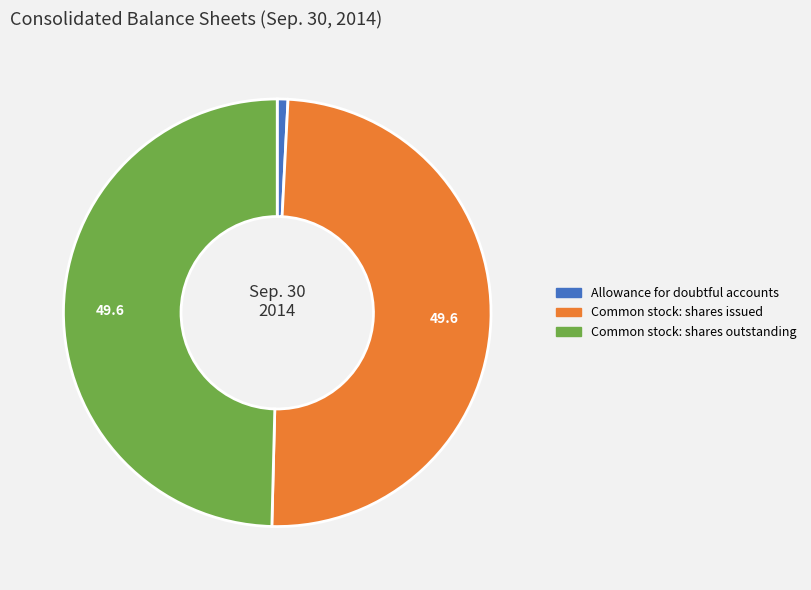

Is the sum of Common stock: shares issued and Allowance for doubtful accounts greater than half?

Yes